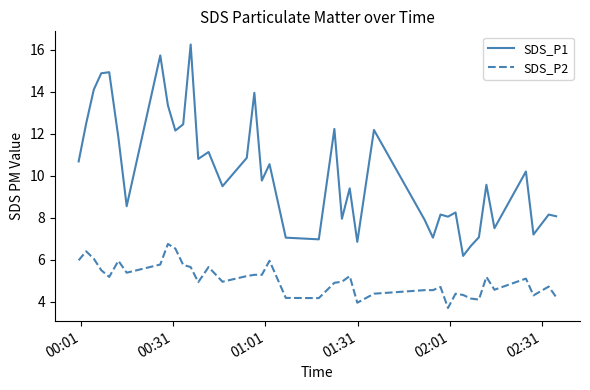

What is the difference between the maximum and minimum values in the SDS_P1 series?

10.1